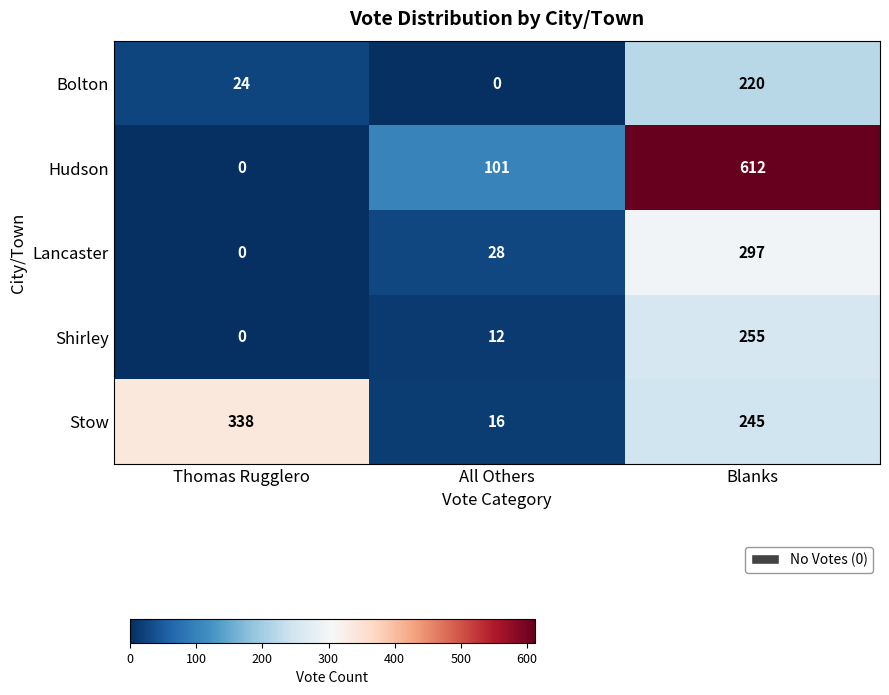

The Hudson series shows 612 at Blanks. True or false?

True